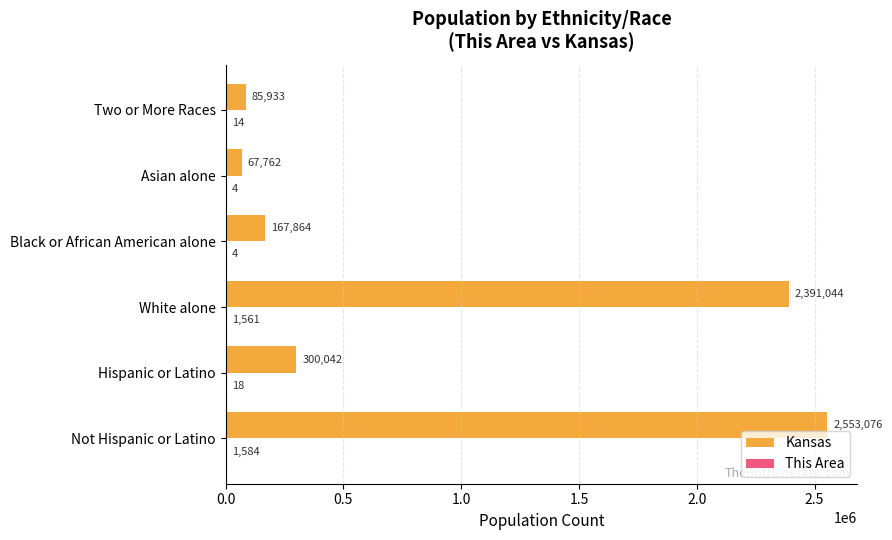

Count the number of data series in this chart.

2